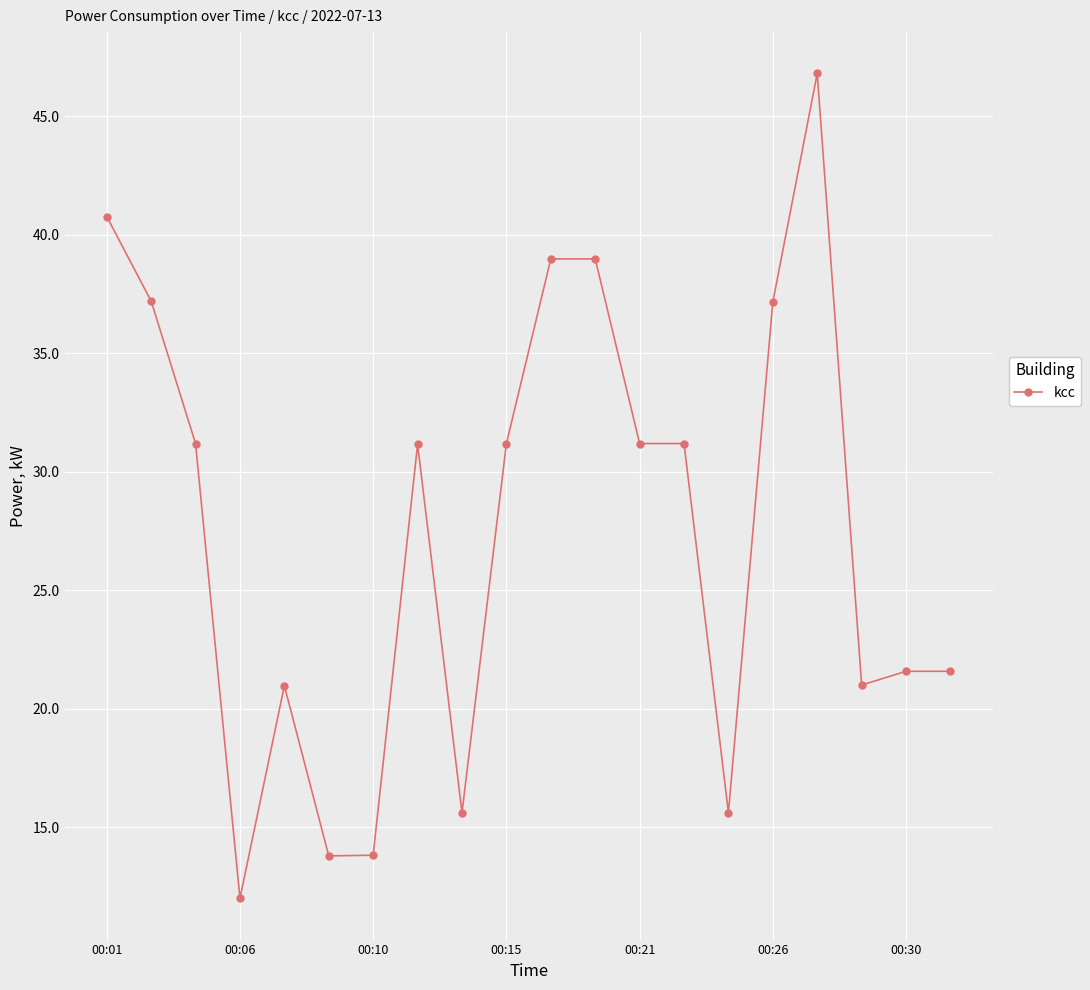

What is the difference between the maximum and minimum values?

34.8